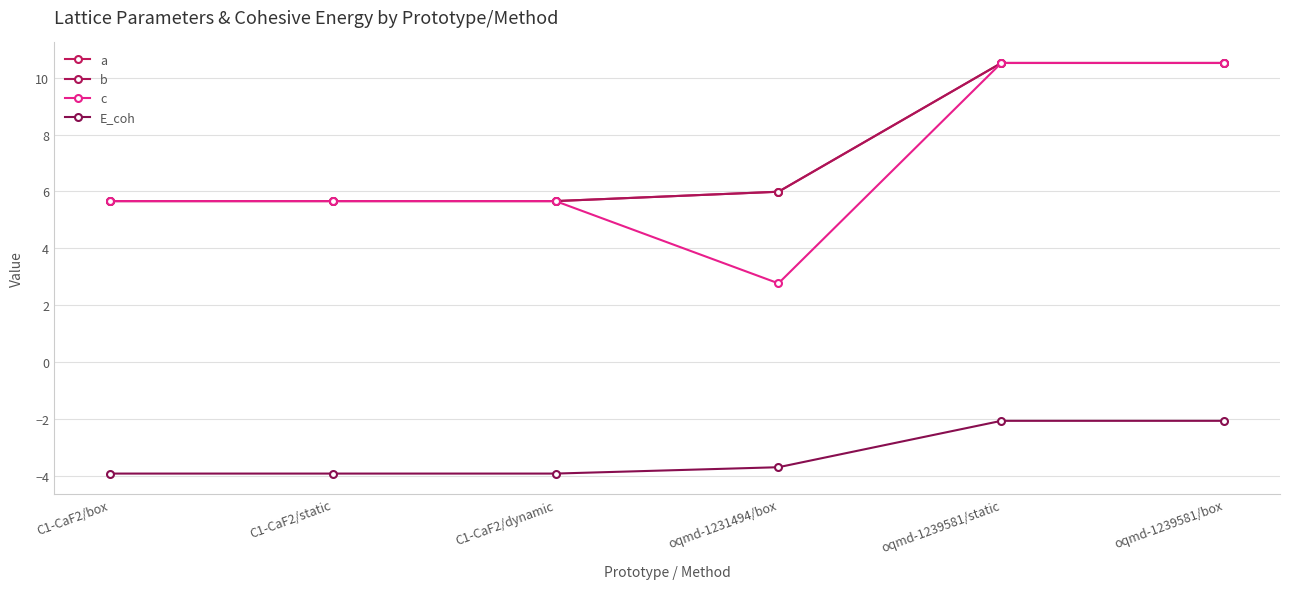

Is it true that E_coh equals -0.8 at oqmd-1239581/box?

False